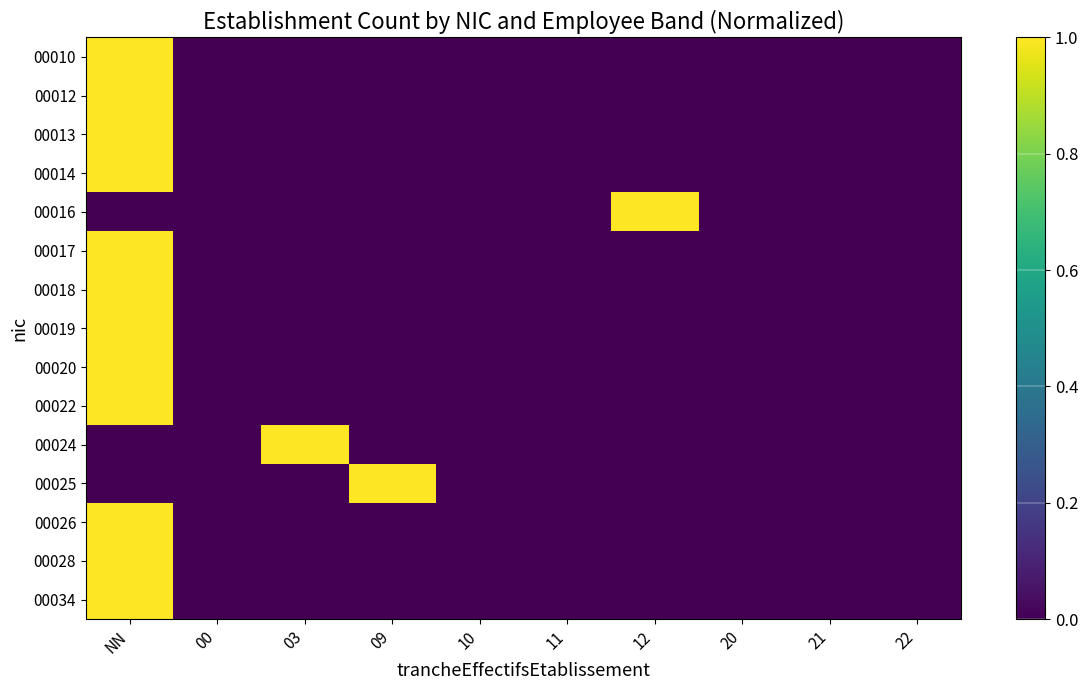

Reading left to right, transcribe all the data shown in this chart.

00010: NN=1	00=0	03=0	09=0	10=0	11=0	12=0	20=0	21=0	22=0
00012: NN=1	00=0	03=0	09=0	10=0	11=0	12=0	20=0	21=0	22=0
00013: NN=1	00=0	03=0	09=0	10=0	11=0	12=0	20=0	21=0	22=0
00014: NN=1	00=0	03=0	09=0	10=0	11=0	12=0	20=0	21=0	22=0
00016: NN=0	00=0	03=0	09=0	10=0	11=0	12=1	20=0	21=0	22=0
00017: NN=1	00=0	03=0	09=0	10=0	11=0	12=0	20=0	21=0	22=0
00018: NN=1	00=0	03=0	09=0	10=0	11=0	12=0	20=0	21=0	22=0
00019: NN=1	00=0	03=0	09=0	10=0	11=0	12=0	20=0	21=0	22=0
00020: NN=1	00=0	03=0	09=0	10=0	11=0	12=0	20=0	21=0	22=0
00022: NN=1	00=0	03=0	09=0	10=0	11=0	12=0	20=0	21=0	22=0
00024: NN=0	00=0	03=1	09=0	10=0	11=0	12=0	20=0	21=0	22=0
00025: NN=0	00=0	03=0	09=1	10=0	11=0	12=0	20=0	21=0	22=0
00026: NN=1	00=0	03=0	09=0	10=0	11=0	12=0	20=0	21=0	22=0
00028: NN=1	00=0	03=0	09=0	10=0	11=0	12=0	20=0	21=0	22=0
00034: NN=1	00=0	03=0	09=0	10=0	11=0	12=0	20=0	21=0	22=0